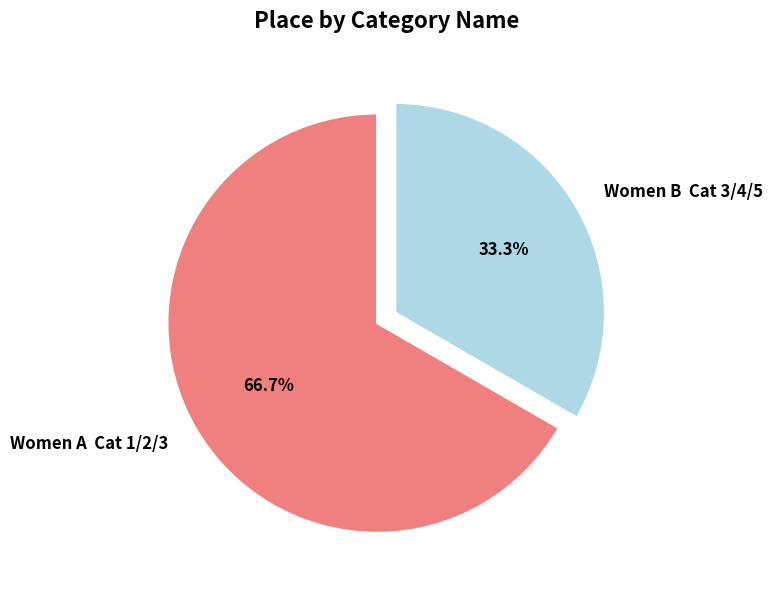

What is the total percentage of Women B Cat 3/4/5 and Women A Cat 1/2/3?

100.0%